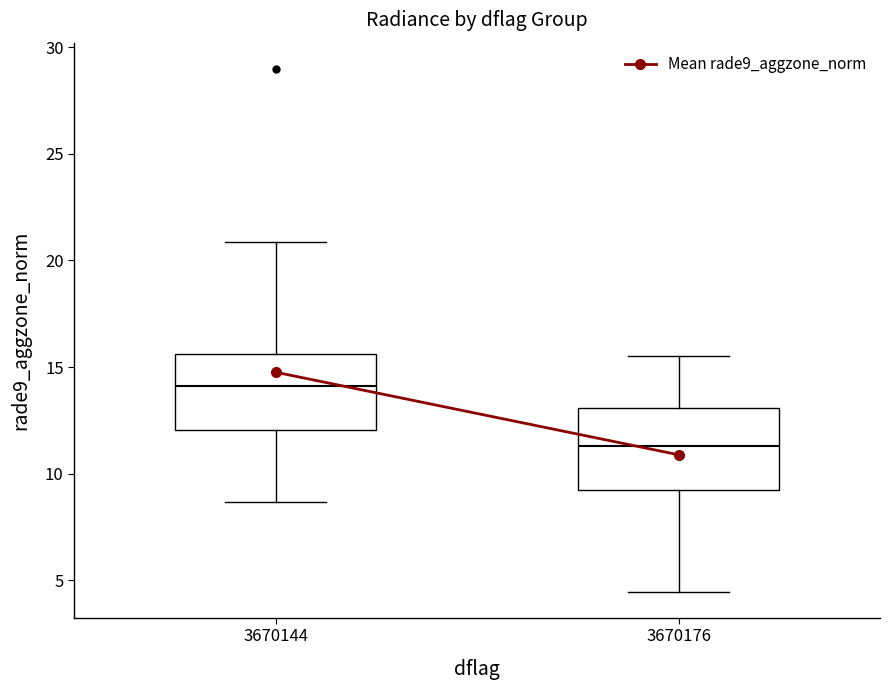

Reading left to right, read every box against the y-axis: the position of its median line, the range the box covers, and the ends of its whiskers. The values are not printed on the chart, so give them approximately, as read against the axis.

3670144: median 14.0, box 12.0 to 15.5, whiskers 8.5 to 21.0
3670176: median 11.5, box 9.5 to 13.0, whiskers 4.5 to 15.5